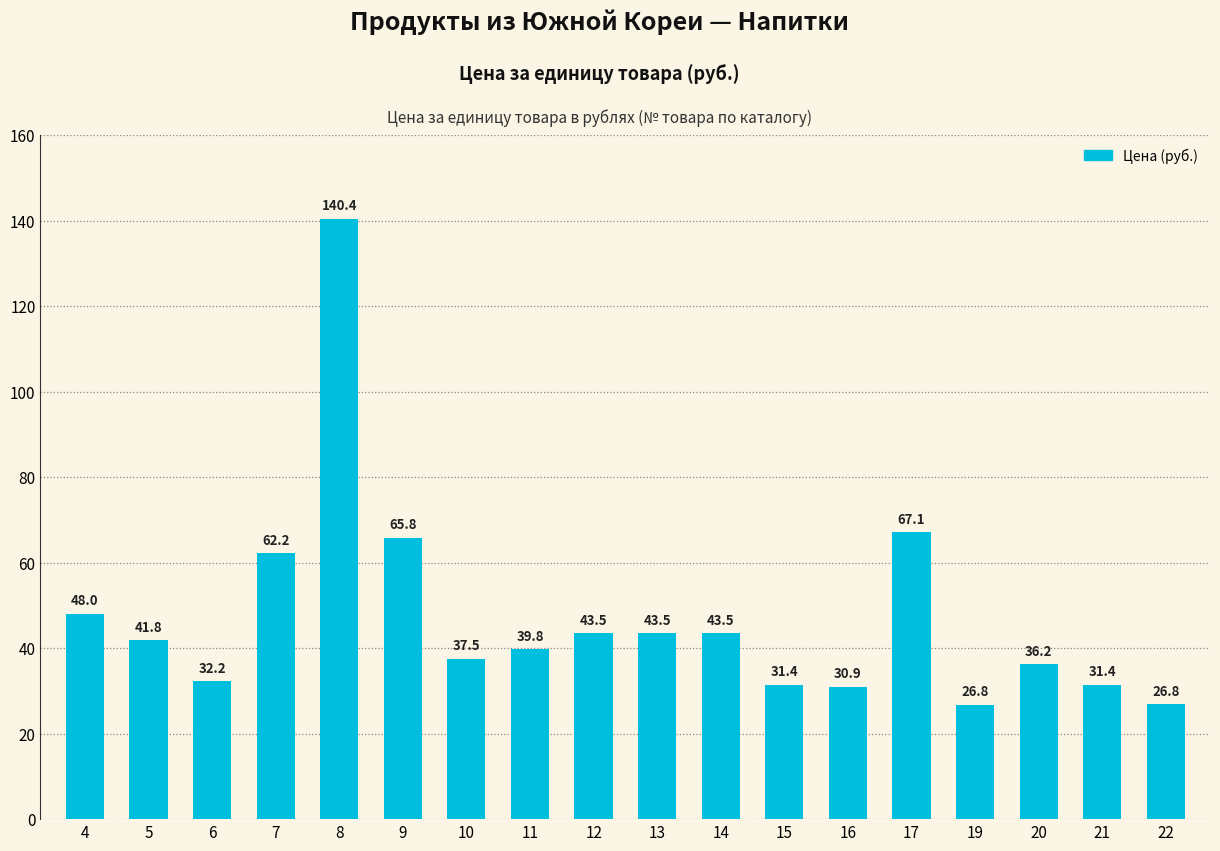

Approximately how many times larger is the value at 14 compared to 21?

1.4